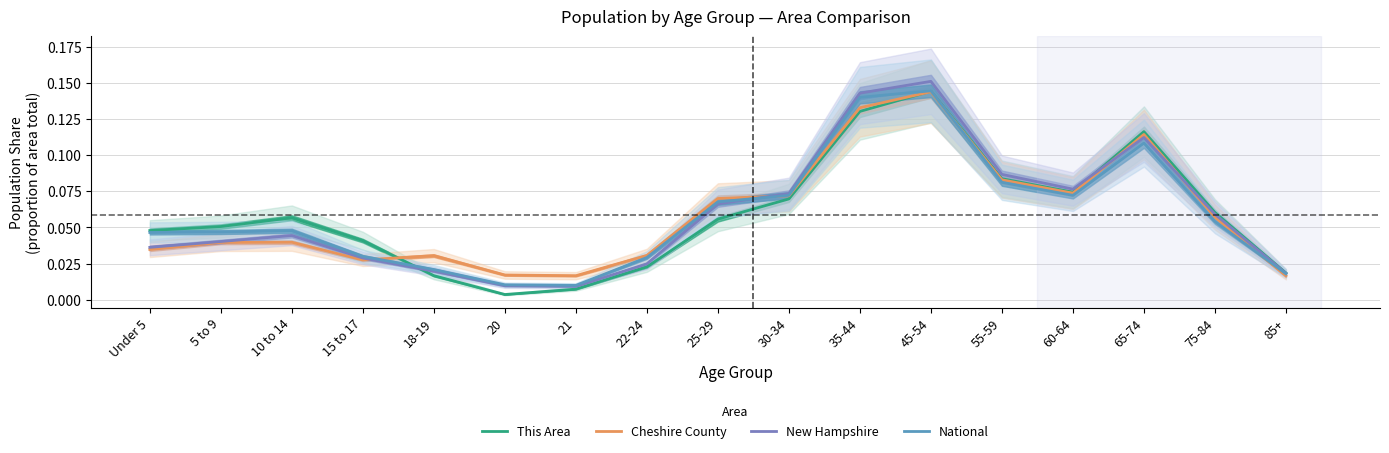

Which series changed the most between 15 to 17 and 55-59?

New Hampshire